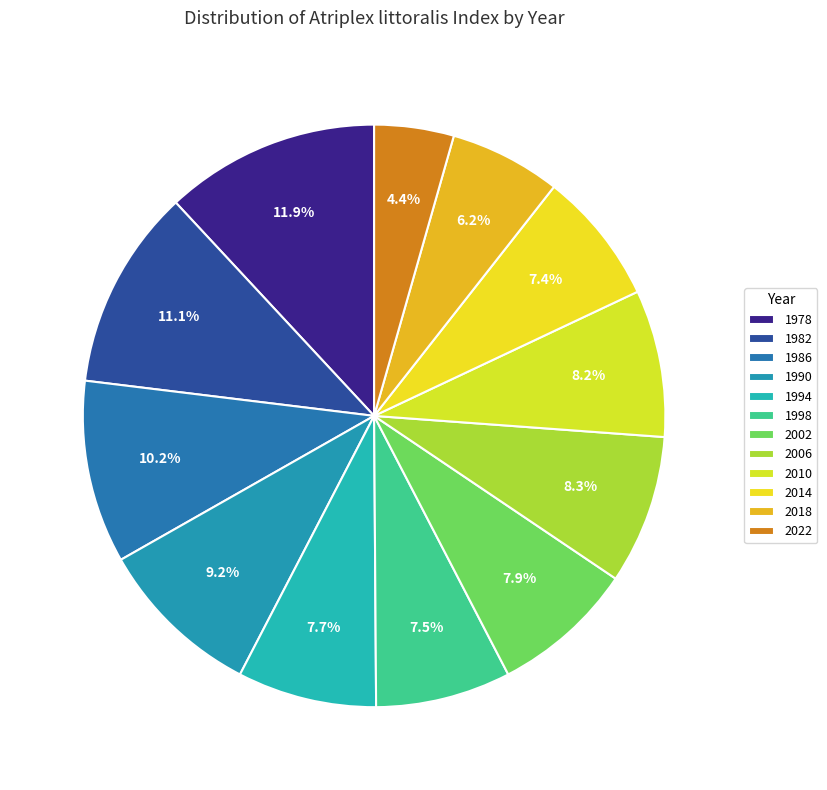

The 2002 slice represents 18% of the pie. True or false?

False